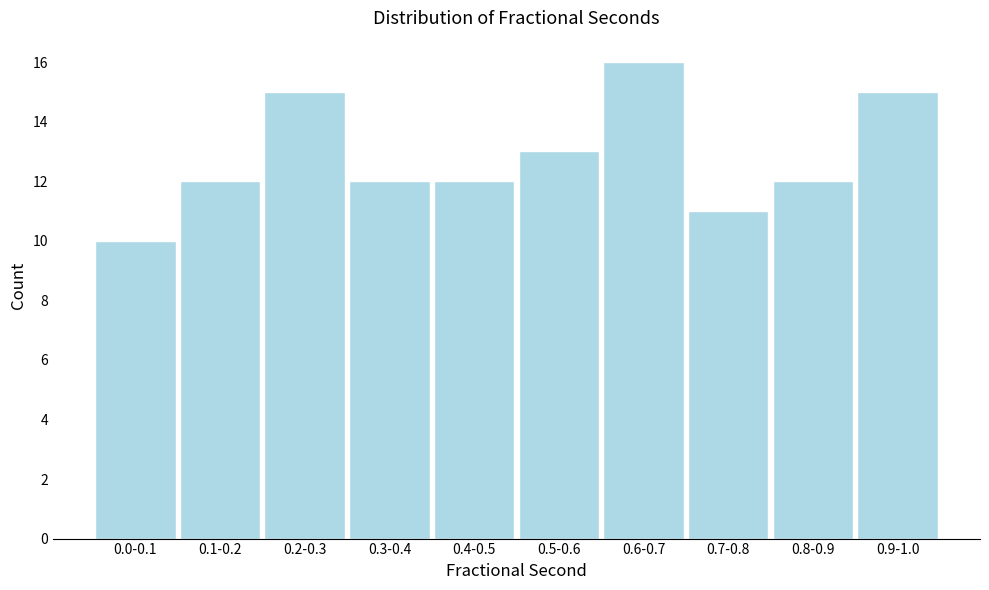

Reading right to left, transcribe all the data shown in this chart.

15	12	11	16	13	12	12	15	12	10